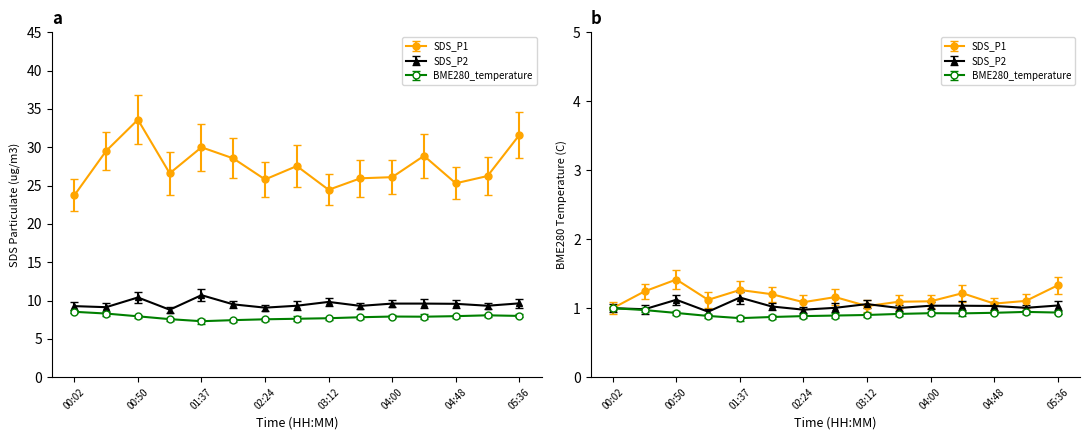

What is the highest value of the SDS_P1 series?

33.6